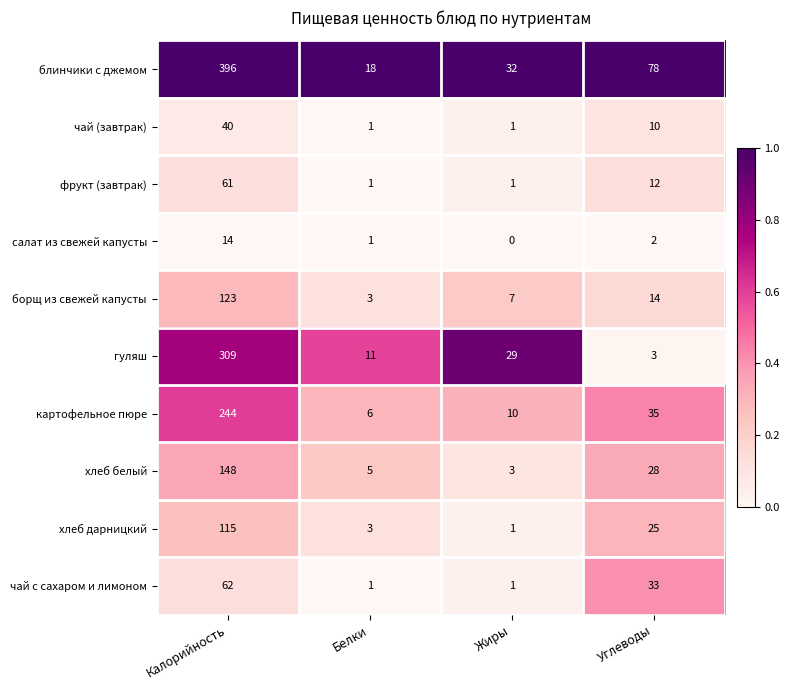

Which series has the largest range (max minus min)?

блинчики с джемом